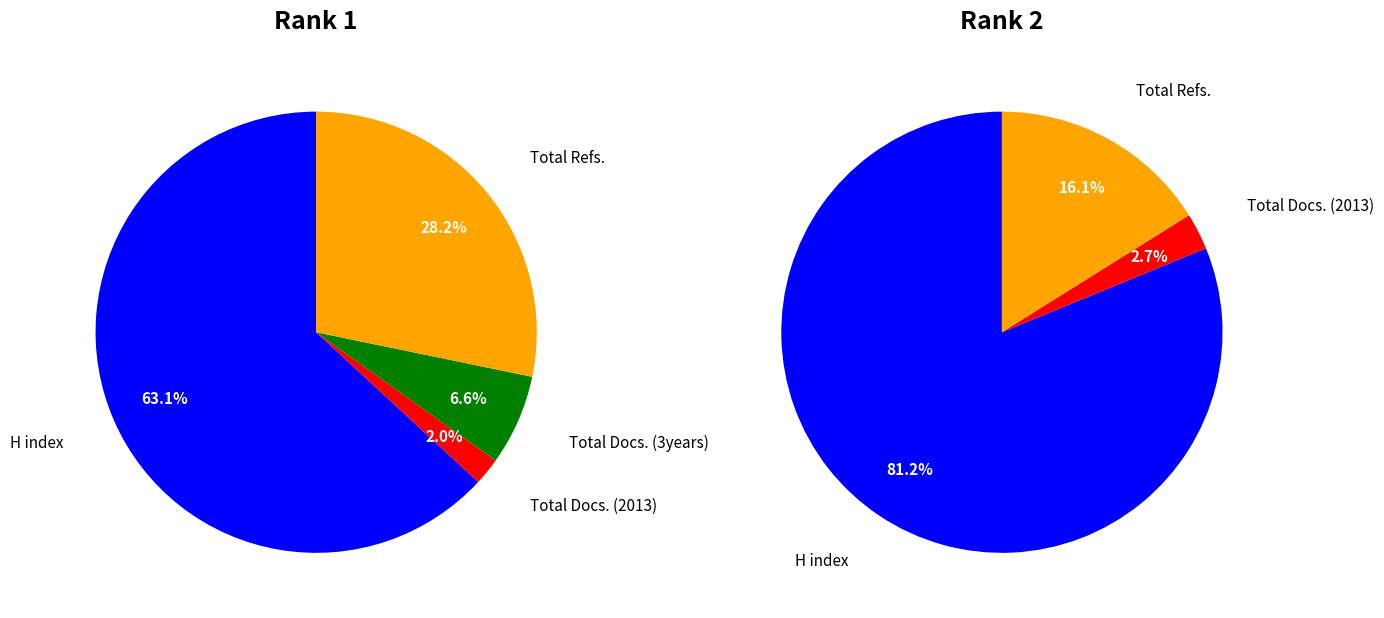

Is it true that Rank 2 is 40% of the pie?

True